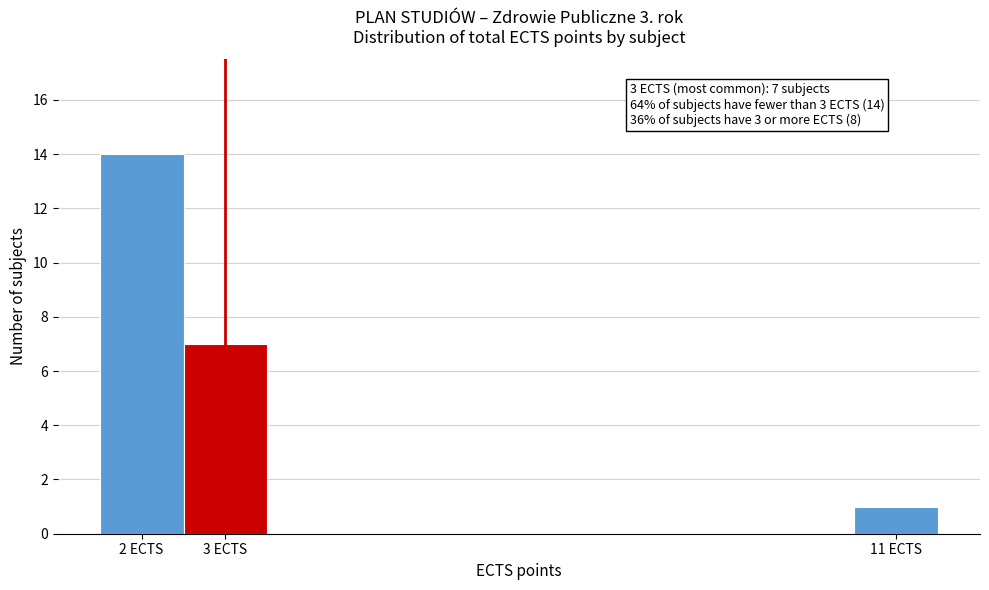

Which range on the x-axis has the tallest bar?

1.5 to 2.5